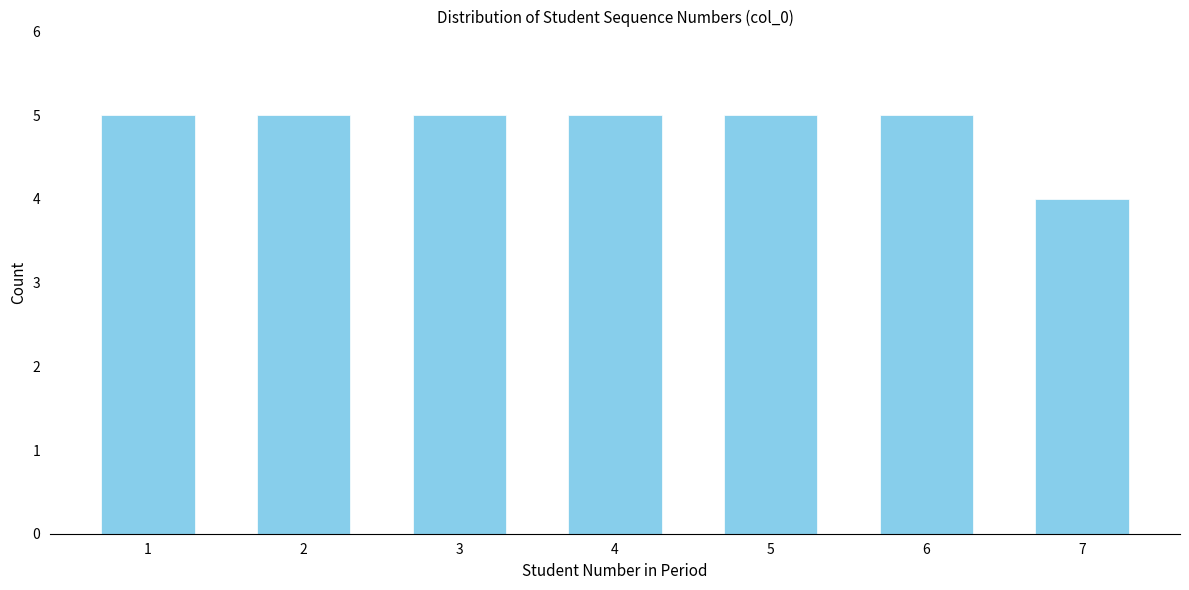

Reading left to right, list every bar in this chart as the range it spans on the x-axis followed by its height. The values are not printed on the chart, so give them approximately, as read against the axis.

0.5 to 1.5: 5
1.5 to 2.5: 5
2.5 to 3.5: 5
3.5 to 4.5: 5
4.5 to 5.5: 5
5.5 to 6.5: 5
6.5 to 7.5: 4